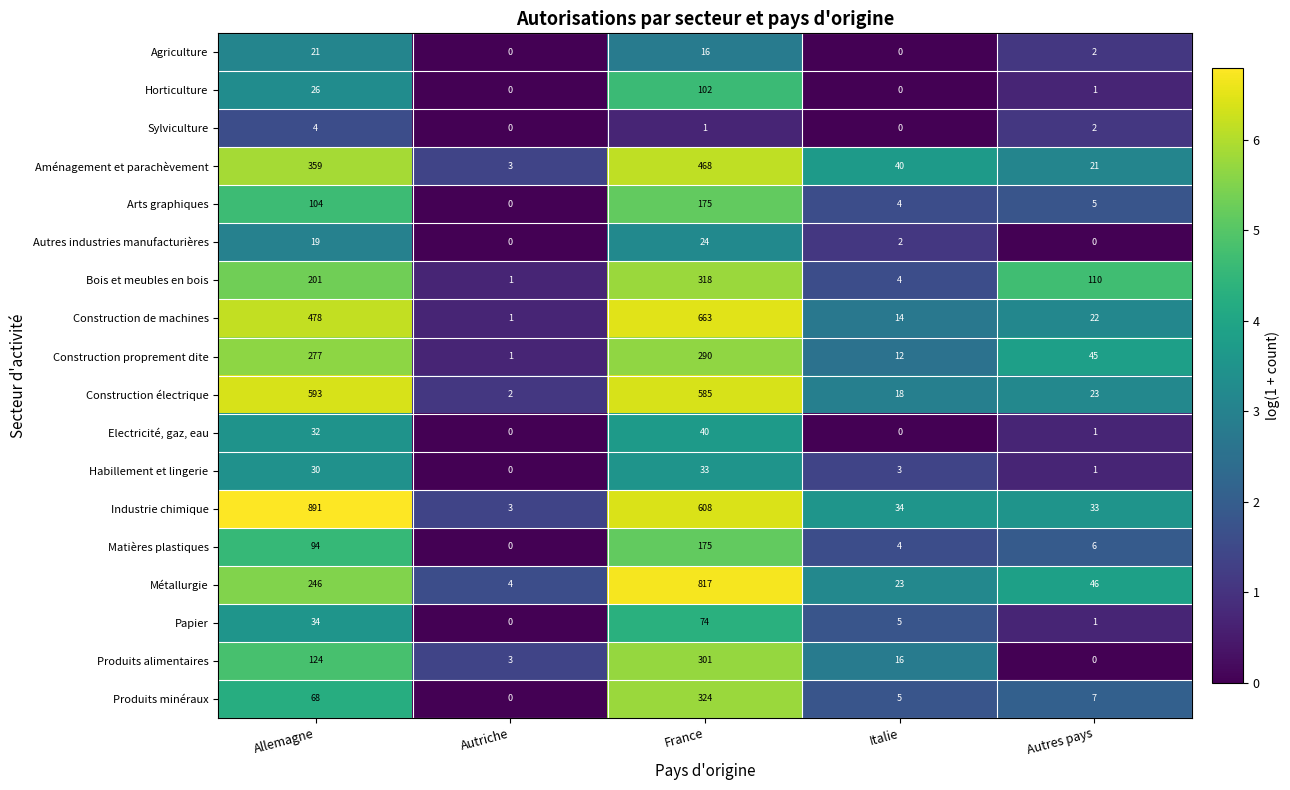

Which category has the highest value across all series?

Allemagne